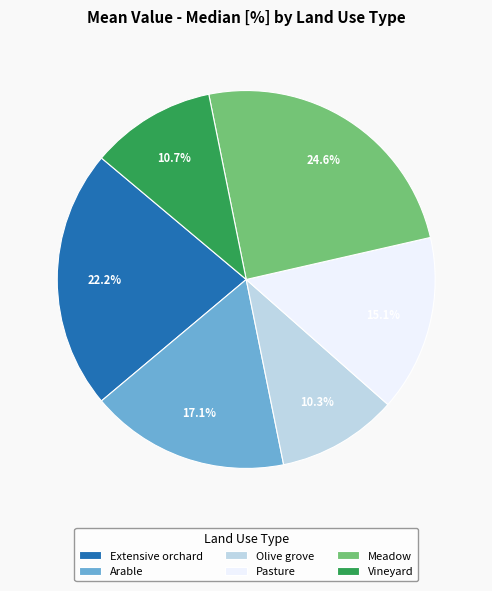

What is the largest slice in the pie chart?

Meadow